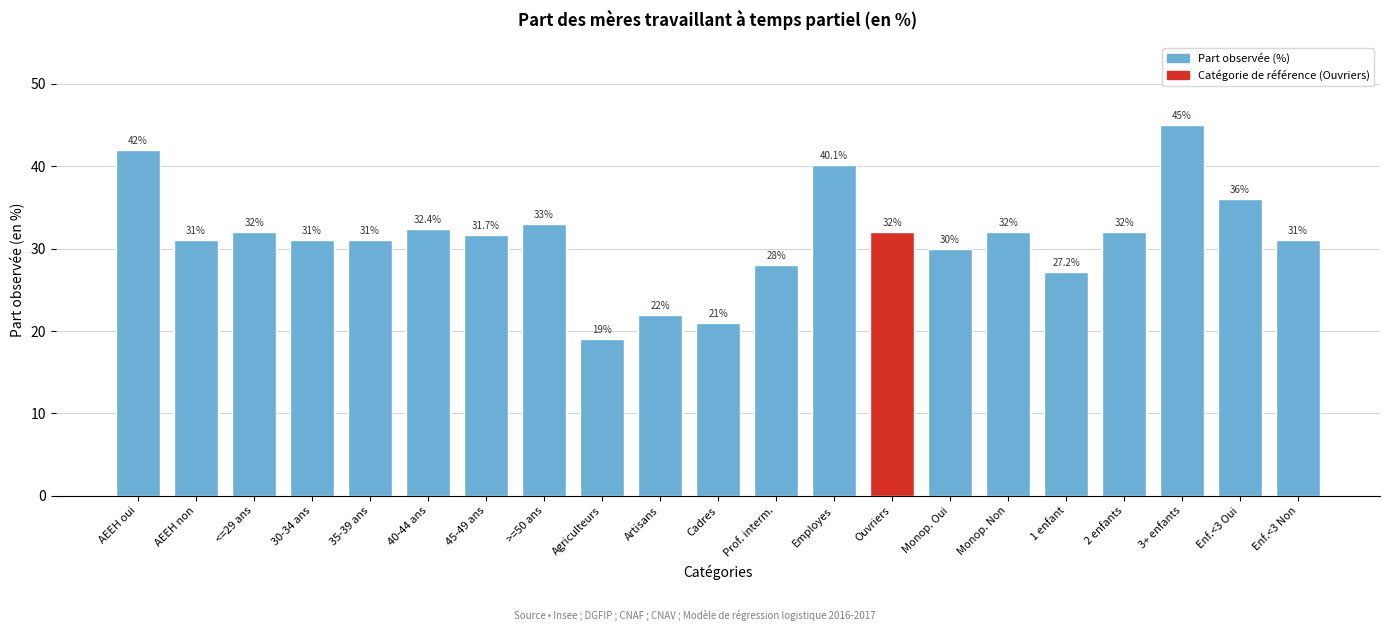

Reading left to right, list all the values displayed in this chart.

AEEH oui=42.0	AEEH non=31.0	<=29 ans=32.0	30-34 ans=31.0	35-39 ans=31.0	40-44 ans=32.4	45-49 ans=31.7	>=50 ans=33.0	Agriculteurs=19.0	Artisans=22.0	Cadres=21.0	Prof. interm.=28.0	Employes=40.1	Ouvriers=32.0	Monop. Oui=30.0	Monop. Non=32.0	1 enfant=27.2	2 enfants=32.0	3+ enfants=45.0	Enf.<3 Oui=36.0	Enf.<3 Non=31.0